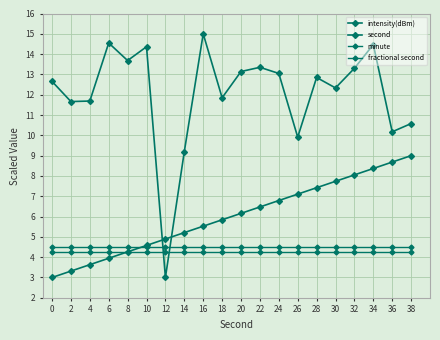

Reading left to right, transcribe all the data shown in this chart.

intensity(dBm): 0=12.7	2=11.7	4=11.7	6=14.5	8=13.7	10=14.4	12=3.0	14=9.2	16=15.0	18=11.9	20=13.1	22=13.4	24=13.0	26=9.9	28=12.8	30=12.3	32=13.3	34=14.5	36=10.2	38=10.6
second: 0=3.0	2=3.3	4=3.6	6=3.9	8=4.3	10=4.6	12=4.9	14=5.2	16=5.5	18=5.8	20=6.2	22=6.5	24=6.8	26=7.1	28=7.4	30=7.7	32=8.1	34=8.4	36=8.7	38=9.0
minute: 0=4.5	2=4.5	4=4.5	6=4.5	8=4.5	10=4.5	12=4.5	14=4.5	16=4.5	18=4.5	20=4.5	22=4.5	24=4.5	26=4.5	28=4.5	30=4.5	32=4.5	34=4.5	36=4.5	38=4.5
fractional second: 0=4.2	2=4.2	4=4.2	6=4.2	8=4.2	10=4.2	12=4.2	14=4.2	16=4.2	18=4.2	20=4.2	22=4.2	24=4.2	26=4.2	28=4.2	30=4.2	32=4.2	34=4.2	36=4.2	38=4.2